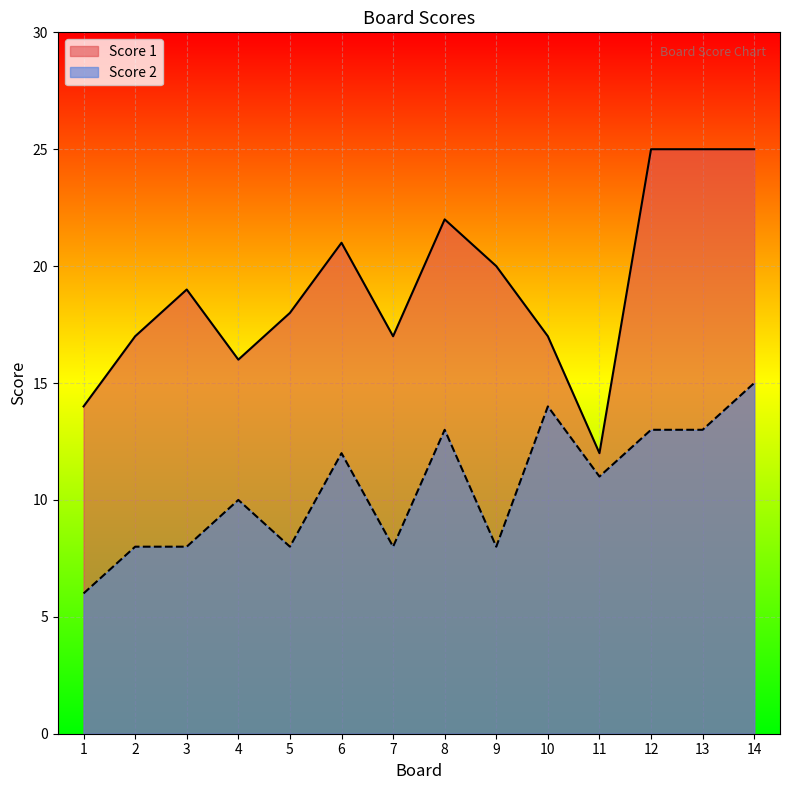

Is it true that Score 1 equals 32 at 6?

False